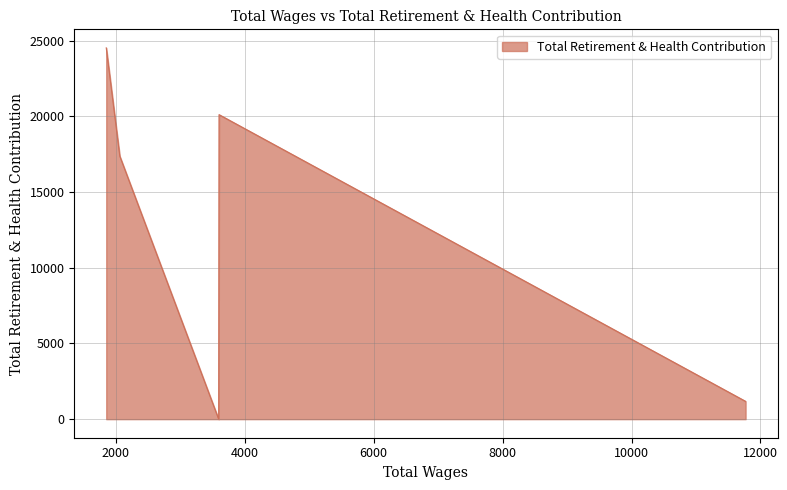

How many categories are shown in the chart?

5